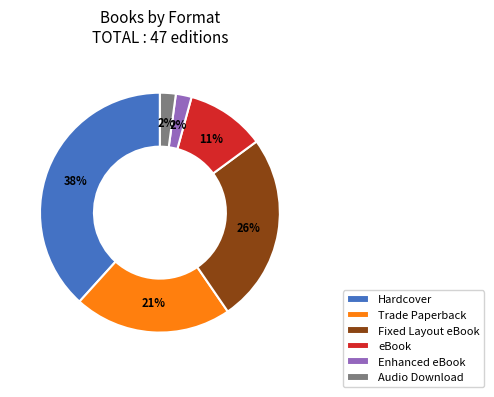

Between Hardcover and Fixed Layout eBook, which is larger?

Hardcover